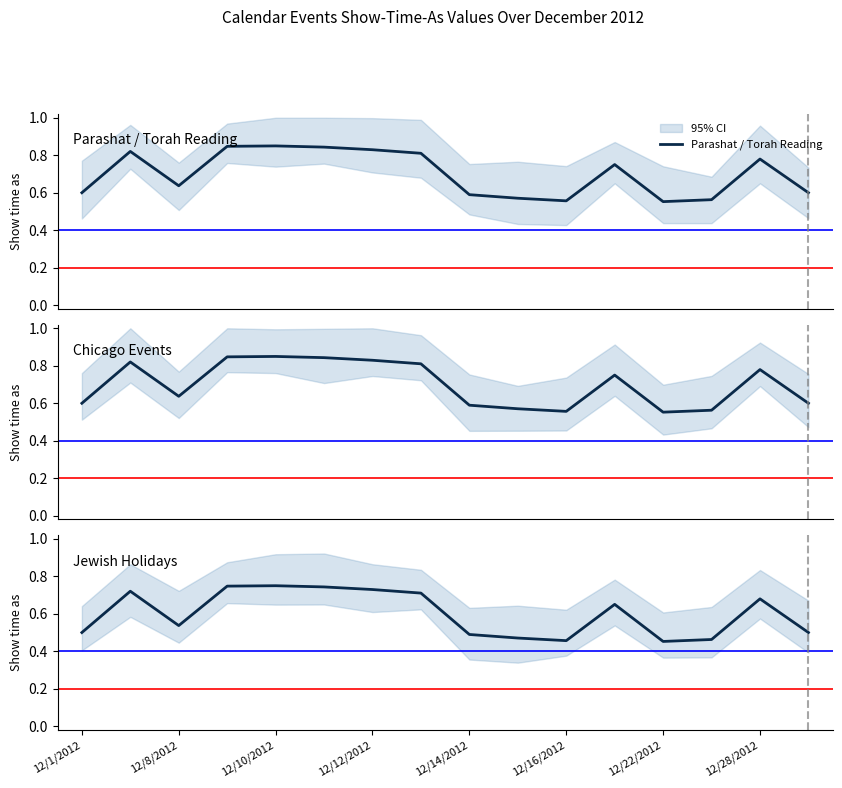

The value of Parashat / Torah Reading at 10 is 0.2. True or false?

False